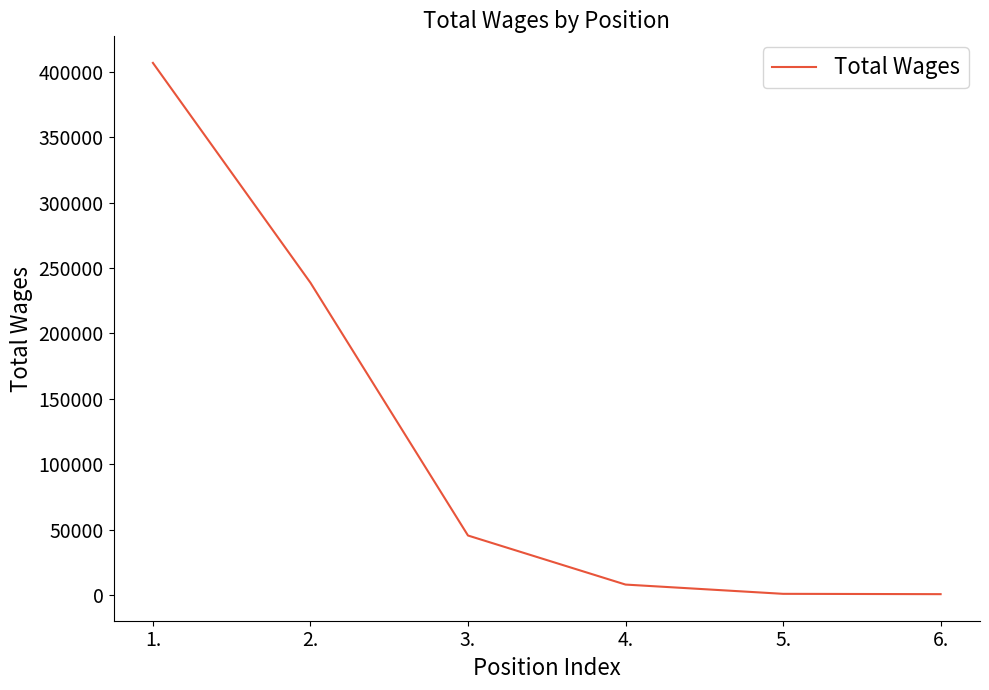

The value at 1. is 147289. True or false?

False